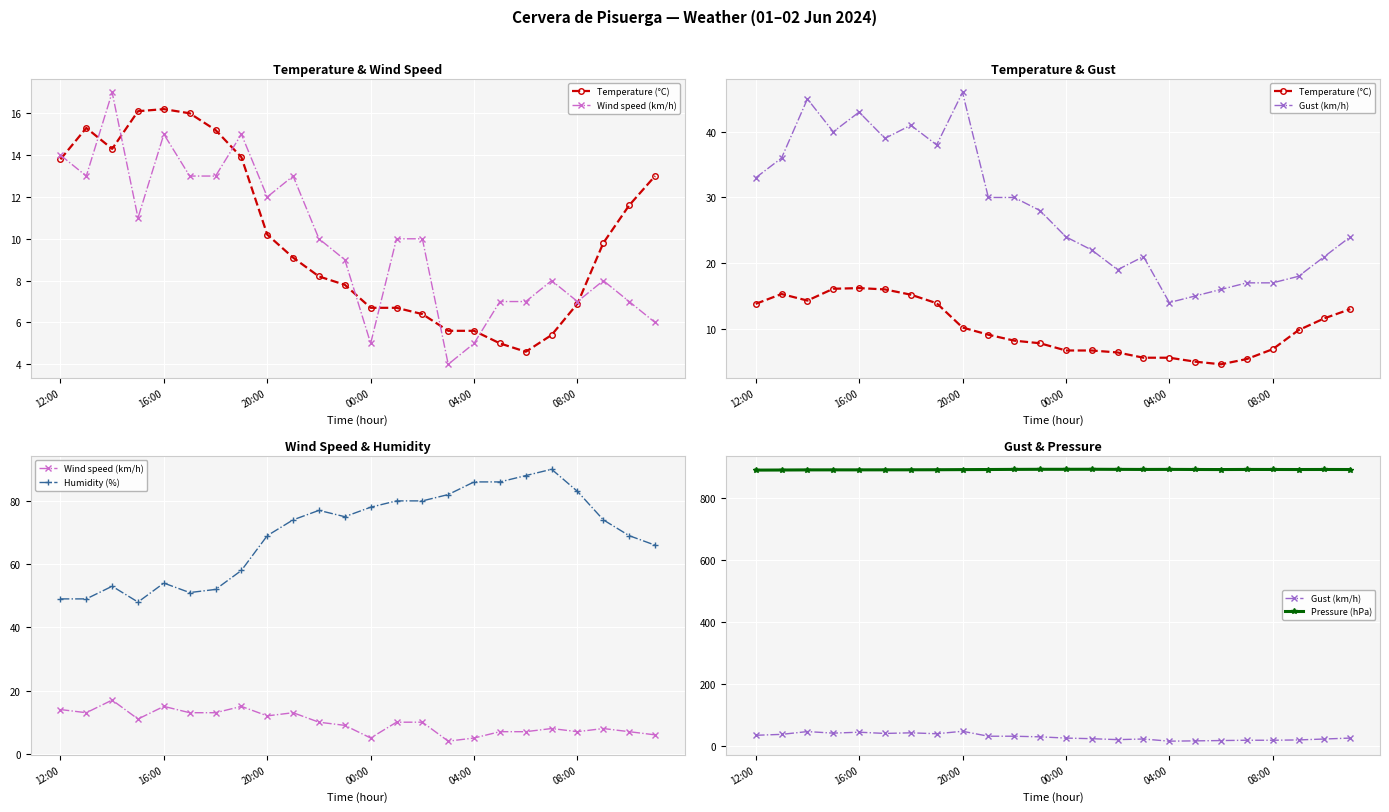

True or false: Humidity (%) and Wind speed (km/h) cross at least once.

False